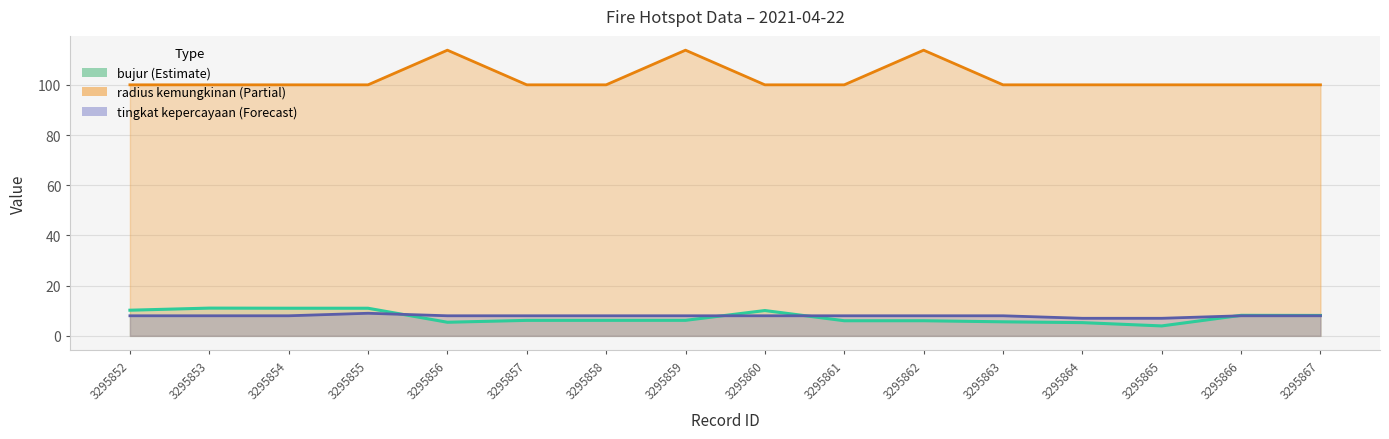

What is the sum of all tingkat kepercayaan (line) values?

127.0